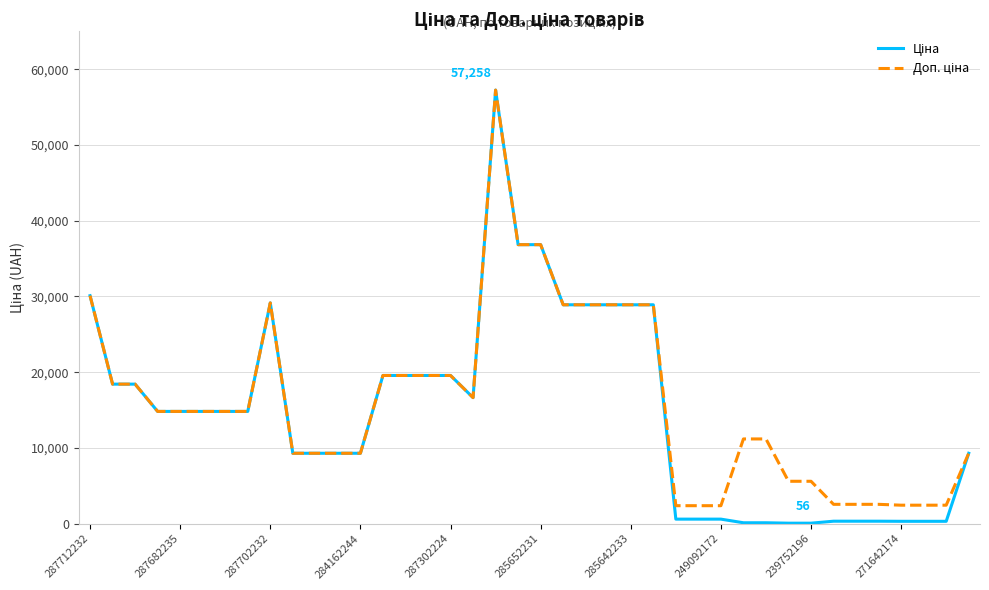

What is the greatest value displayed?

57258.0